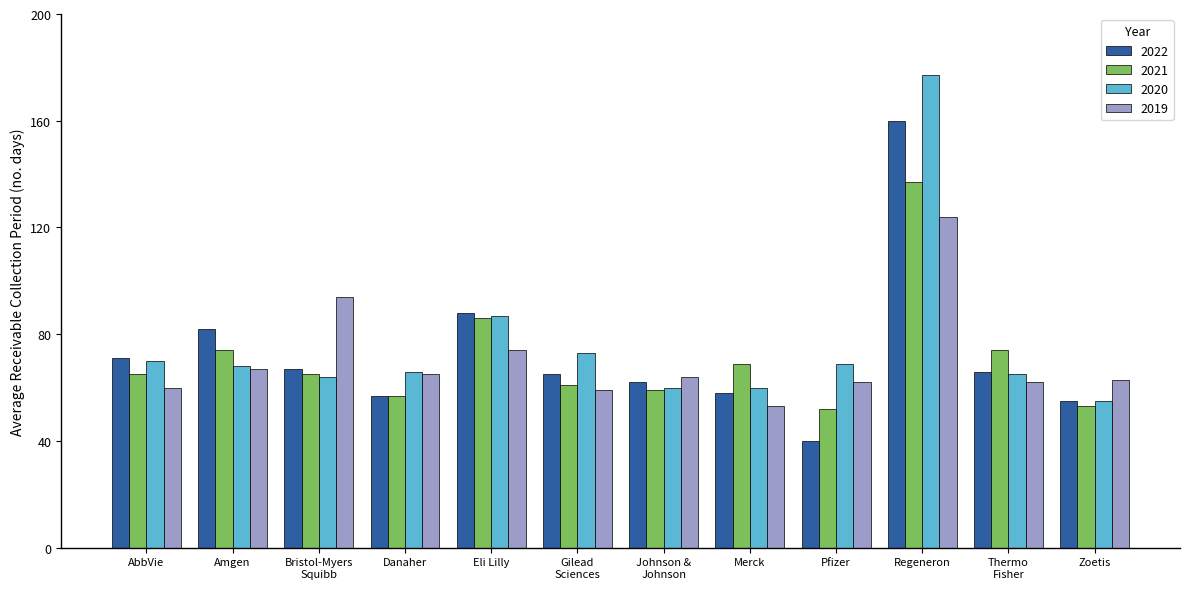

What is the difference between the highest and lowest values at Eli Lilly?

14